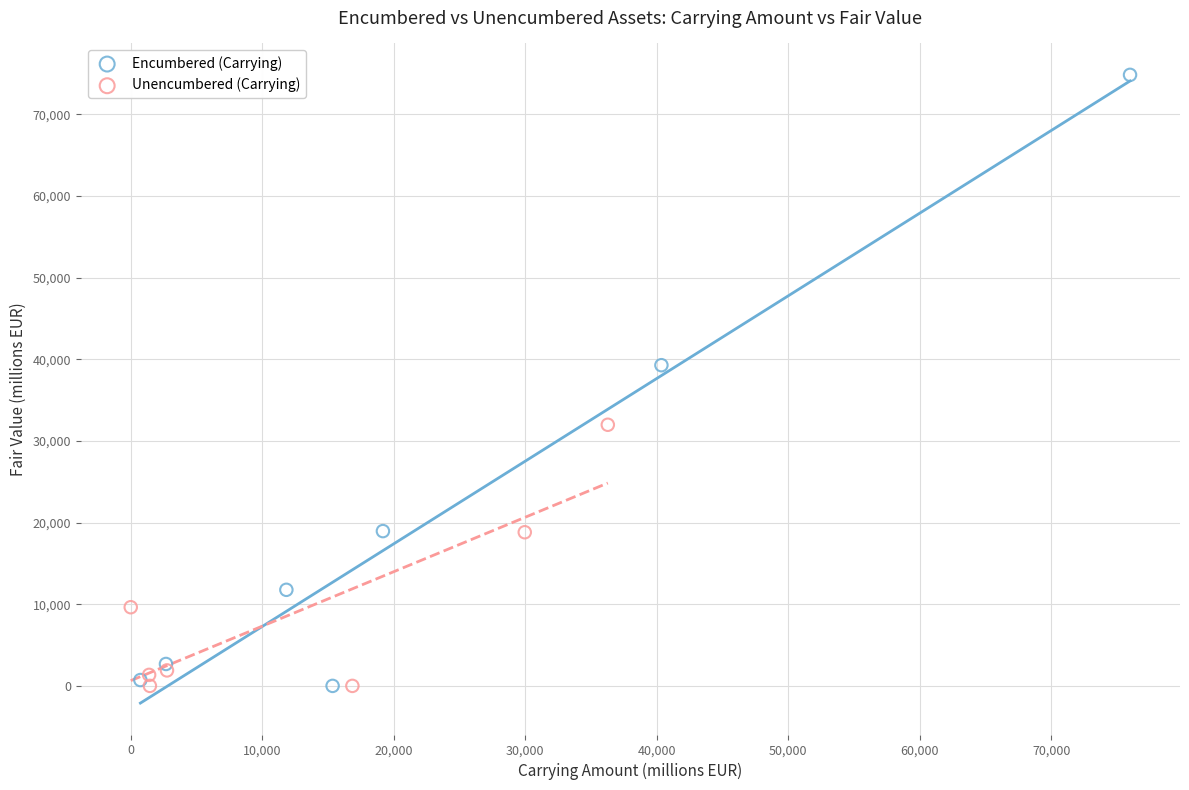

Which series reaches the maximum Y coordinate?

Encumbered (Carrying)